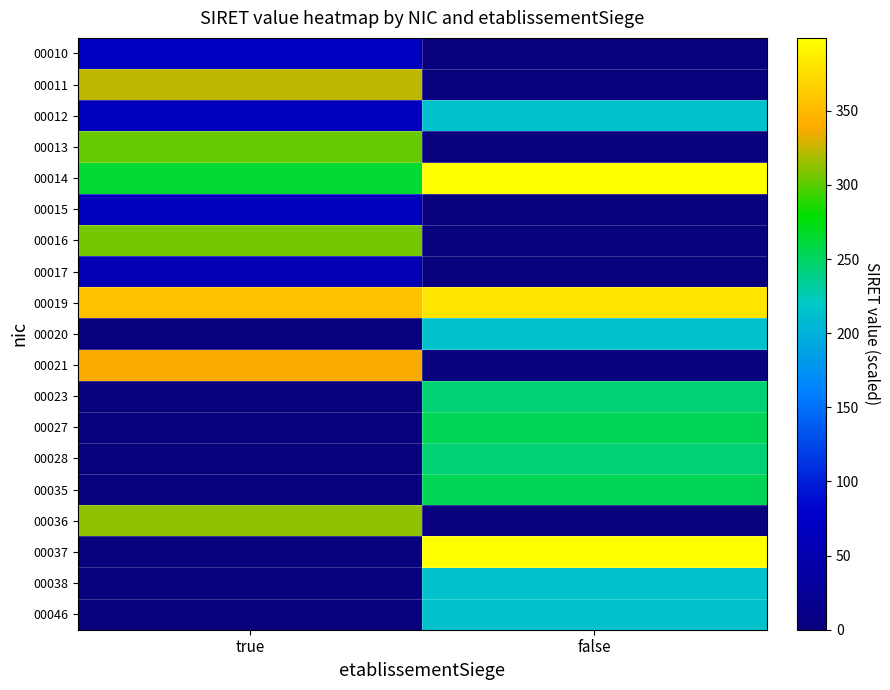

At how many categories does at least one series exceed 336?

2